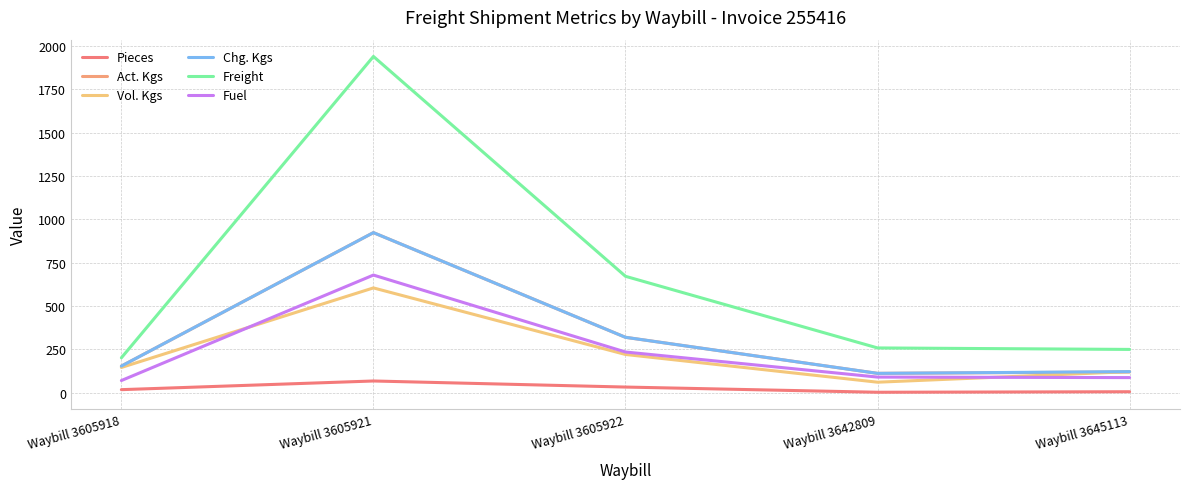

True or false: Freight and Chg. Kgs intersect in this chart.

False